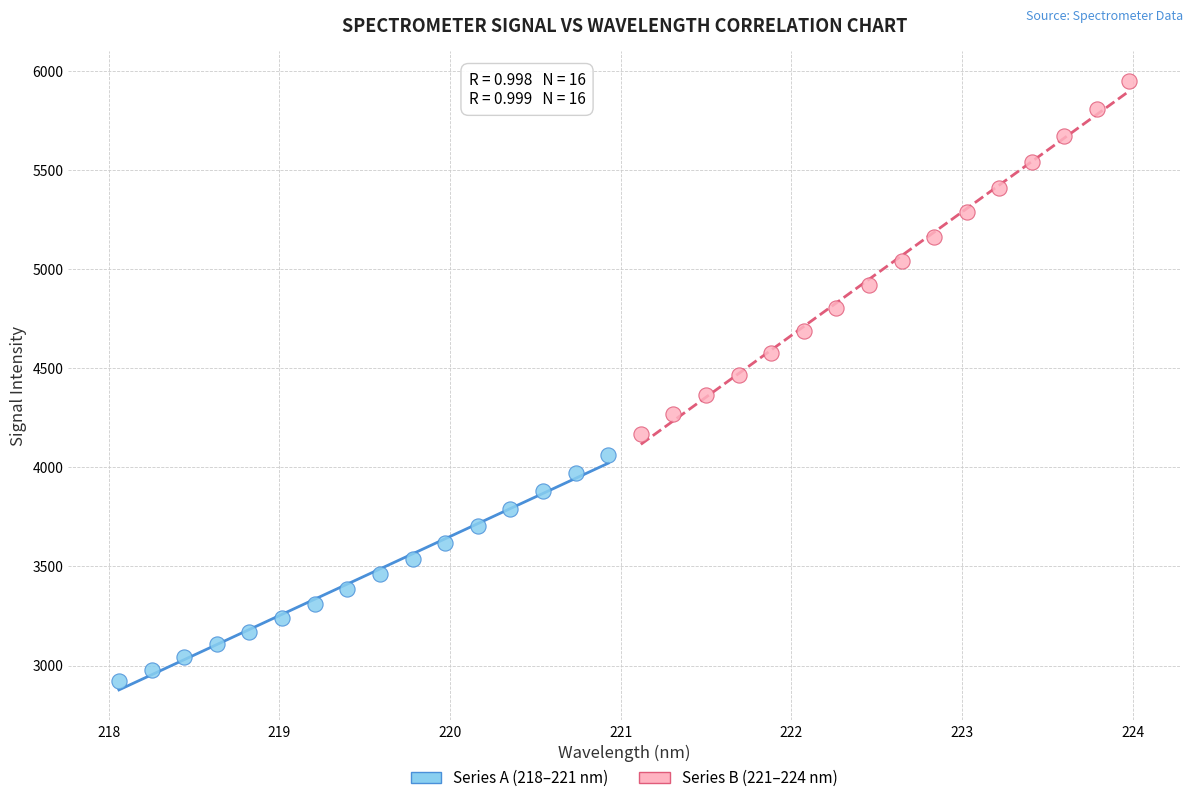

What are all the series names shown in the legend?

Series A (218–221 nm), Series B (221–224 nm)